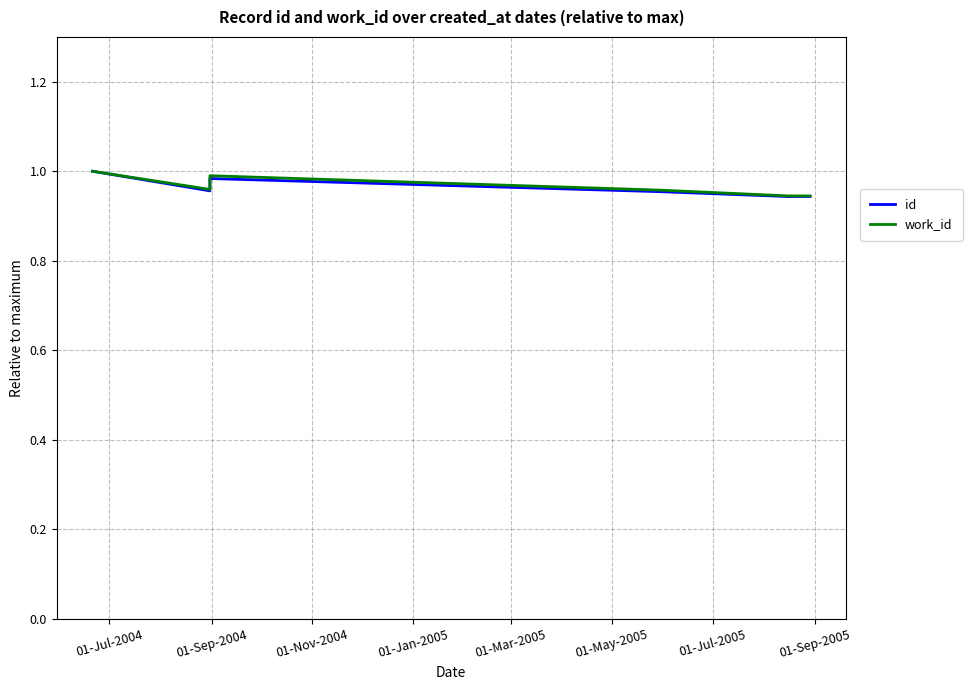

At how many categories does at least one series exceed 0?

10